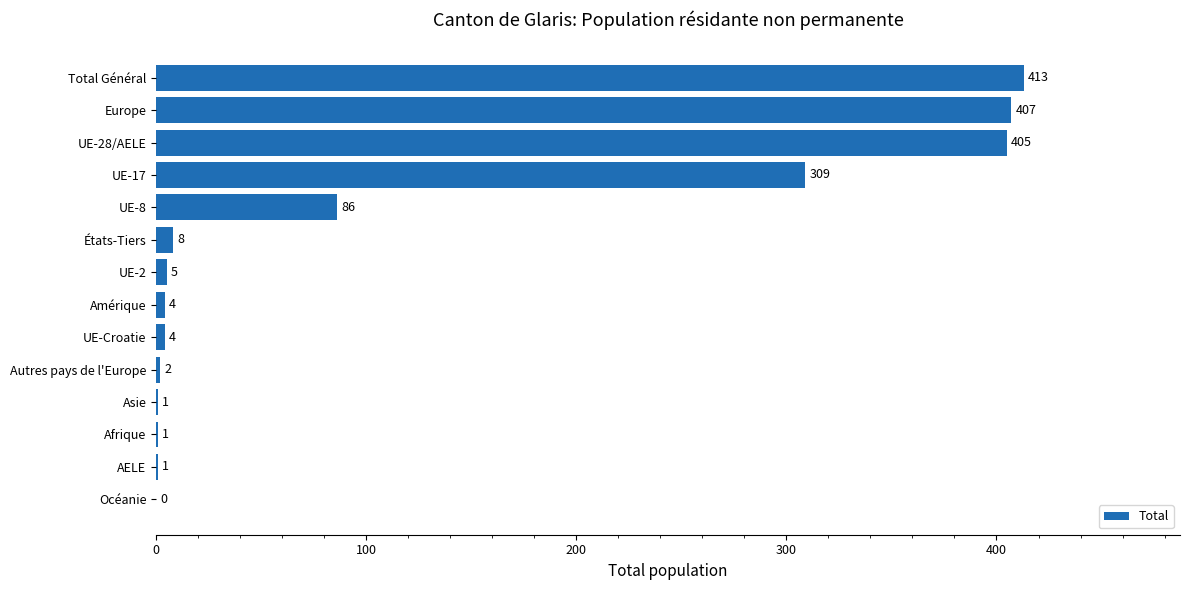

What is the sum of all values?

1646